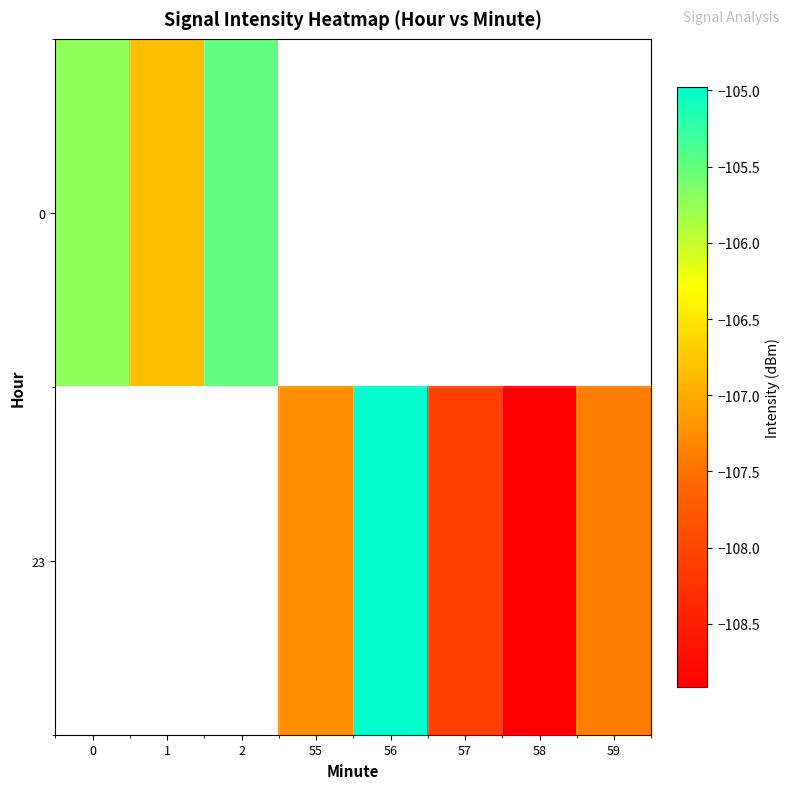

At how many categories does at least one series exceed -107?

4